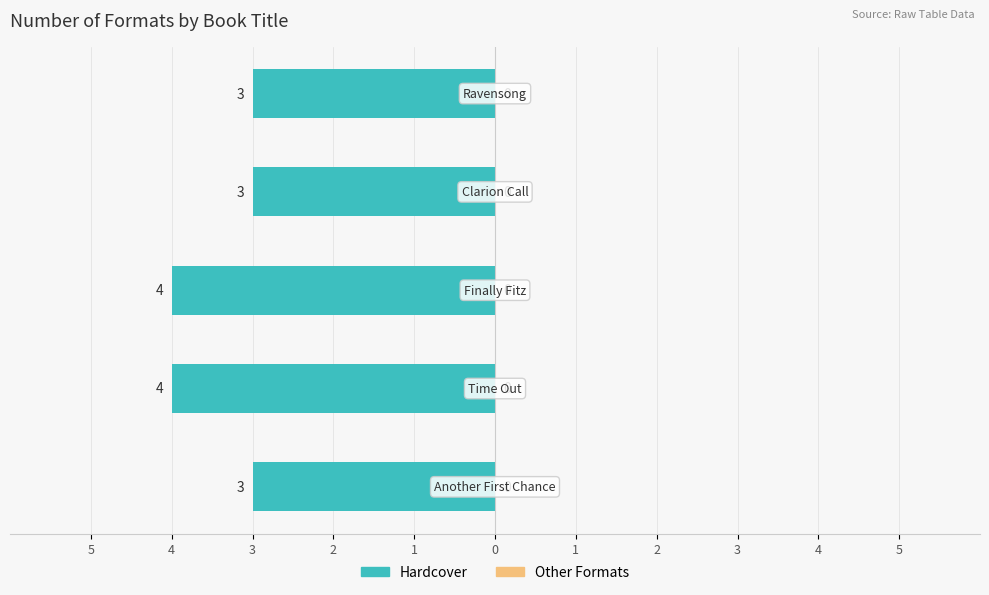

Are the bars horizontal?

Yes